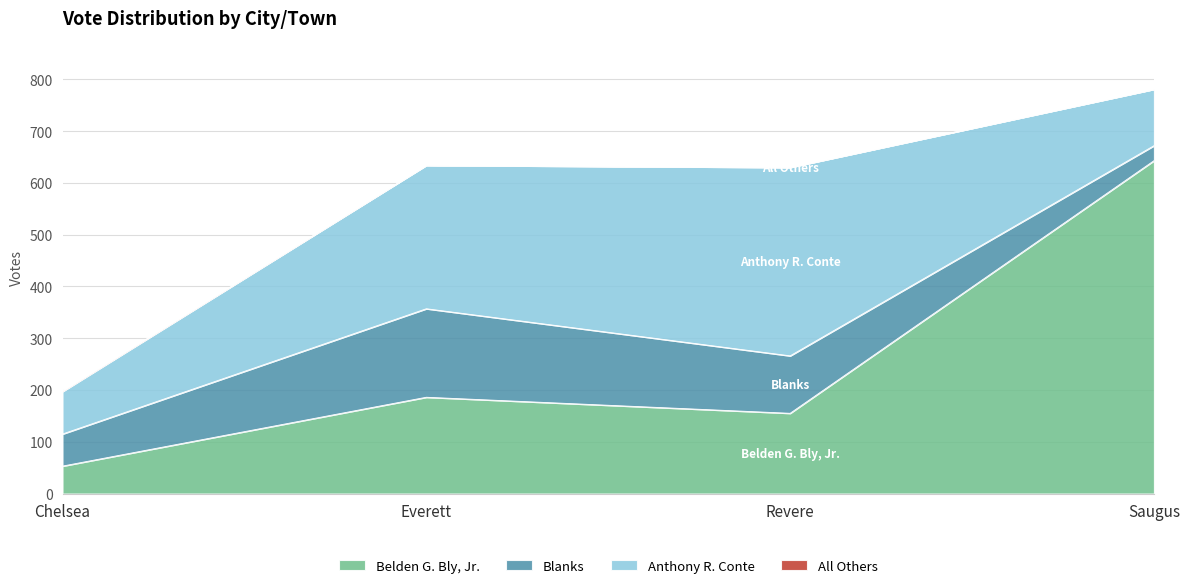

What position from the right is Chelsea?

4